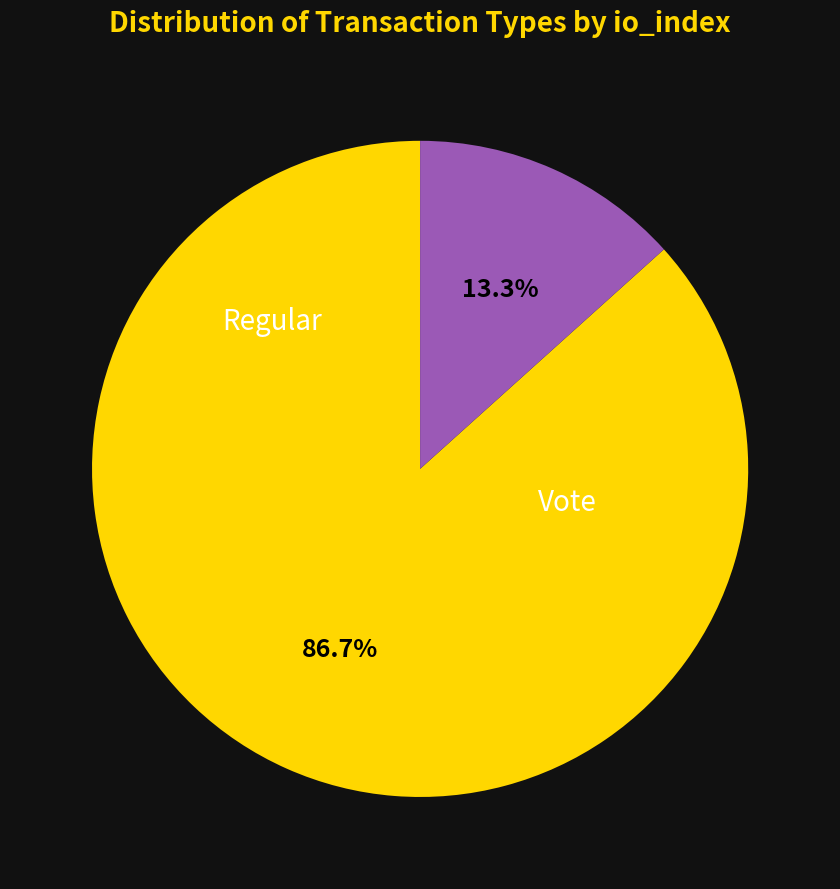

Is there a majority slice in this chart?

Yes